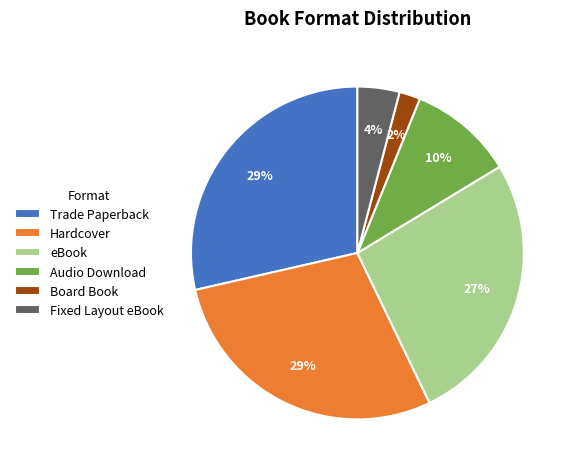

True or false: Audio Download accounts for 10% of the total.

True